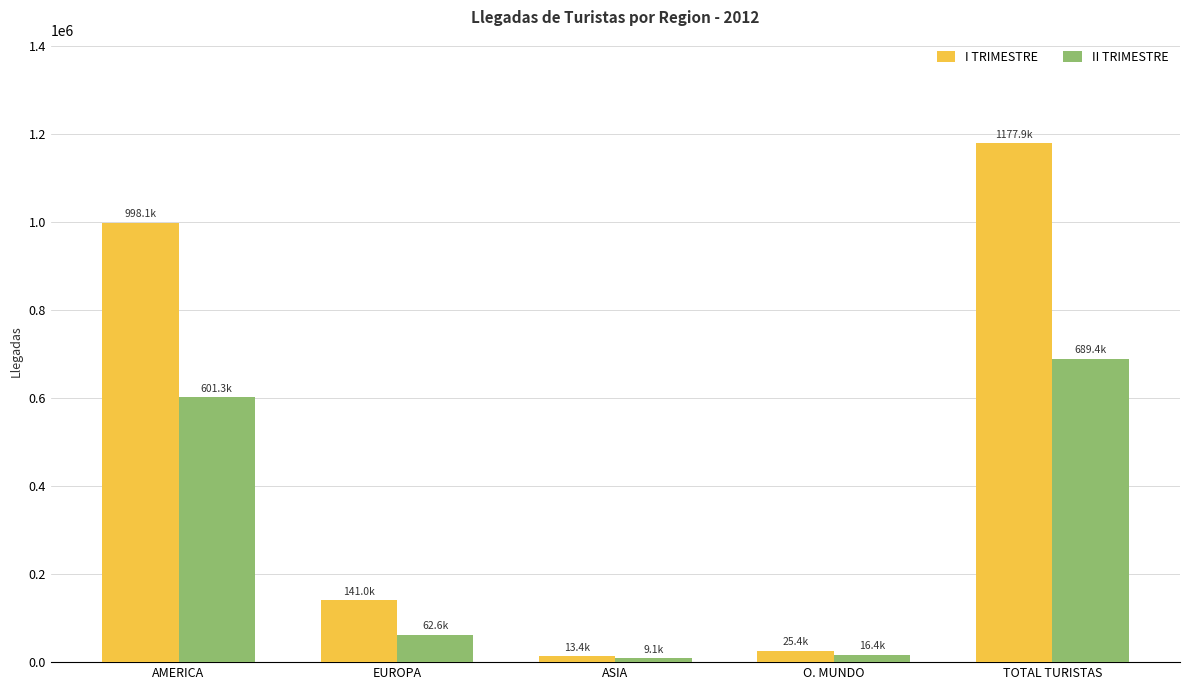

At which label does I TRIMESTRE first exceed 141004?

AMERICA